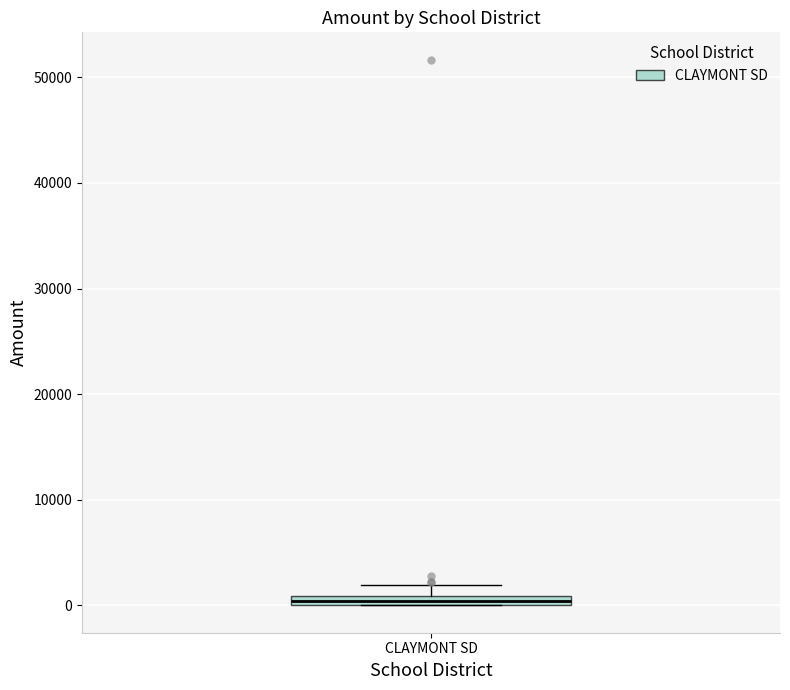

Where is the lower edge of the box for CLAYMONT SD on the y-axis? The values are not printed on the chart, so give them approximately, as read against the axis.

0